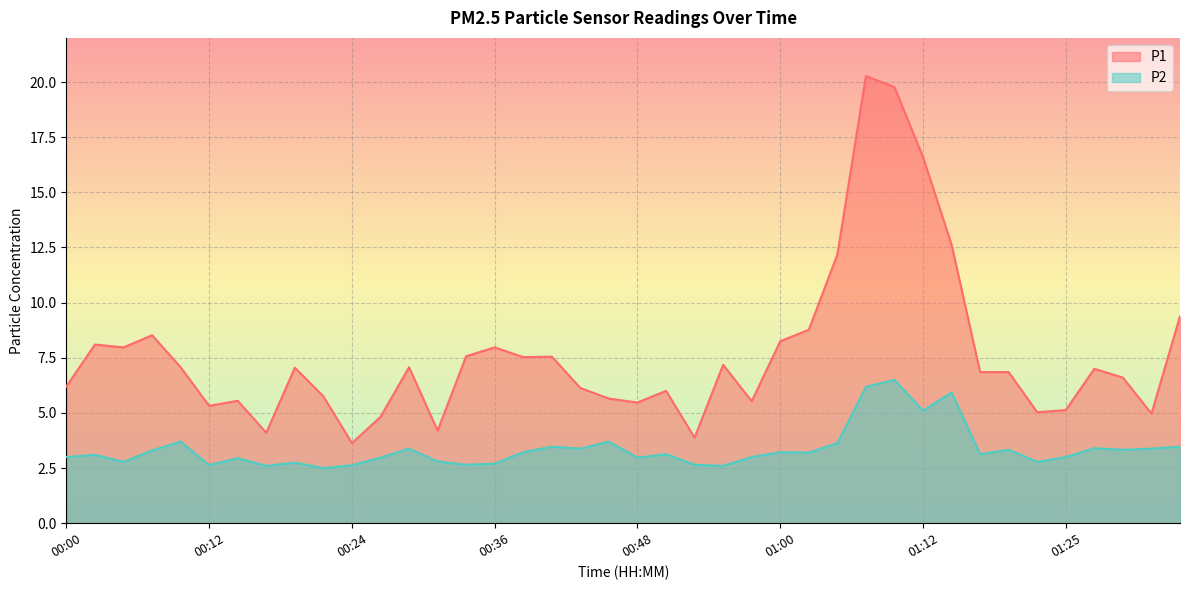

At which category does P2 reach its first local valley?

00:04